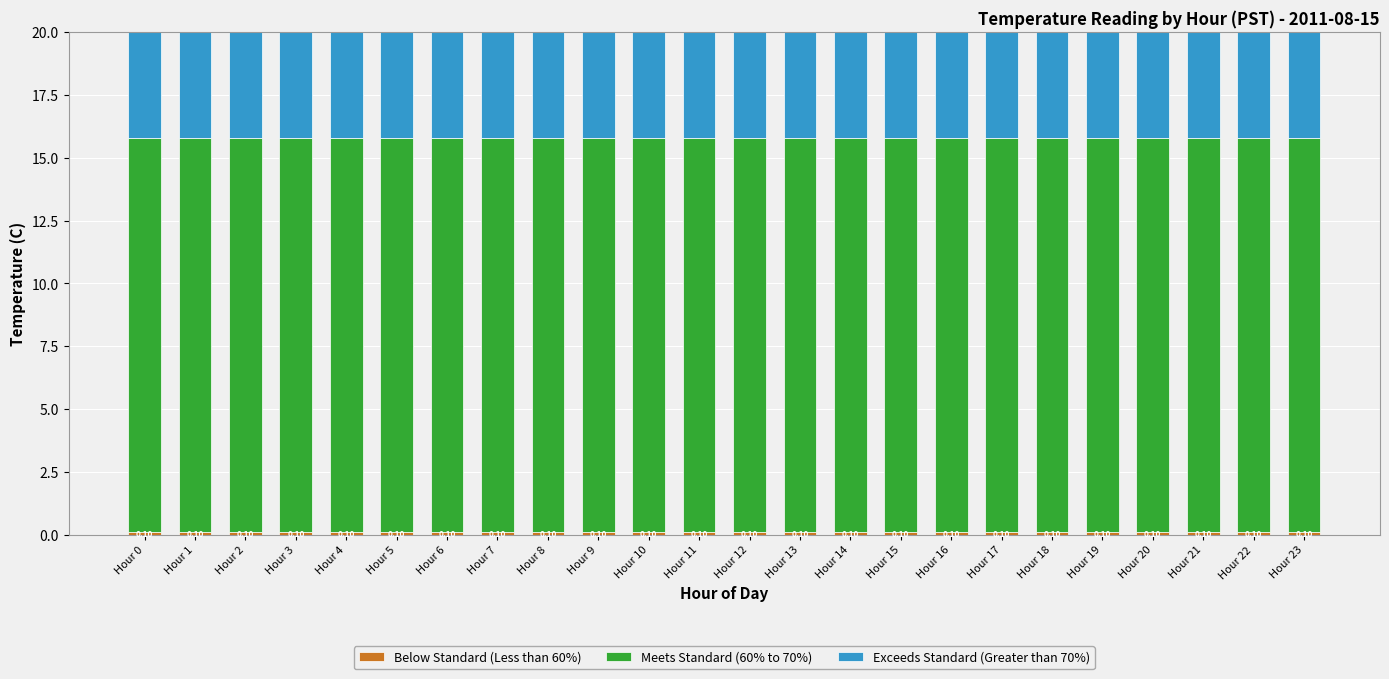

The Exceeds Standard (Greater than 70%) series shows 24.7 at Hour 22. True or false?

False